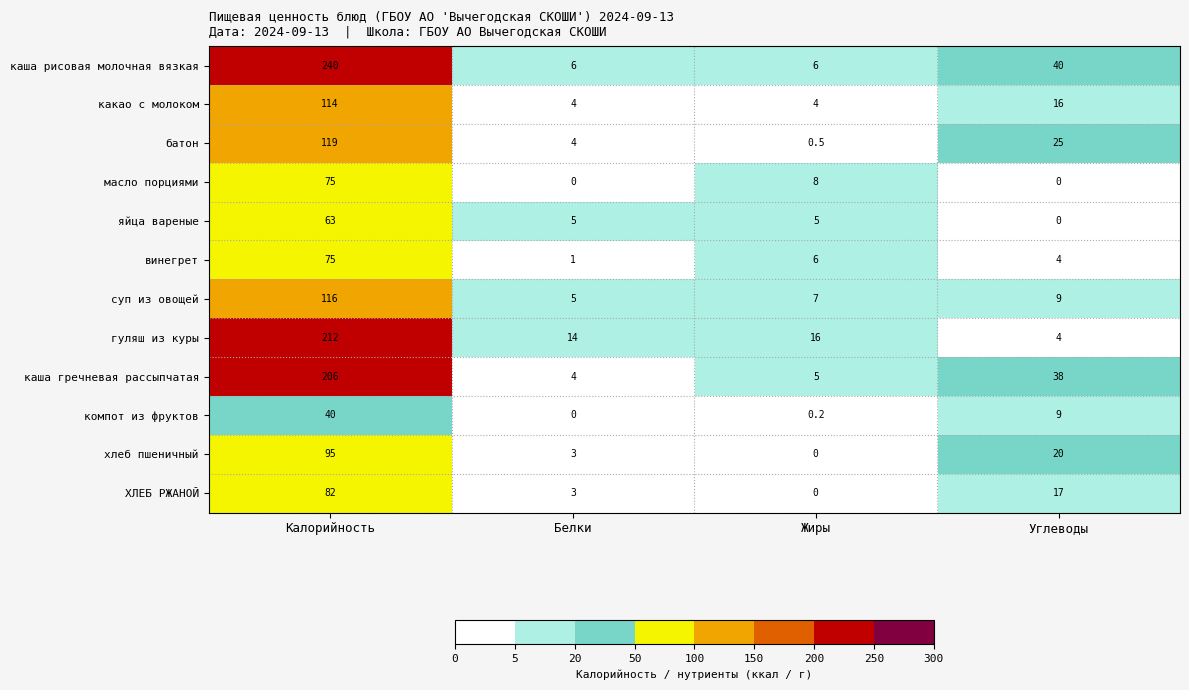

True or false: суп из овощей has a value of 156.9 at Калорийность.

False